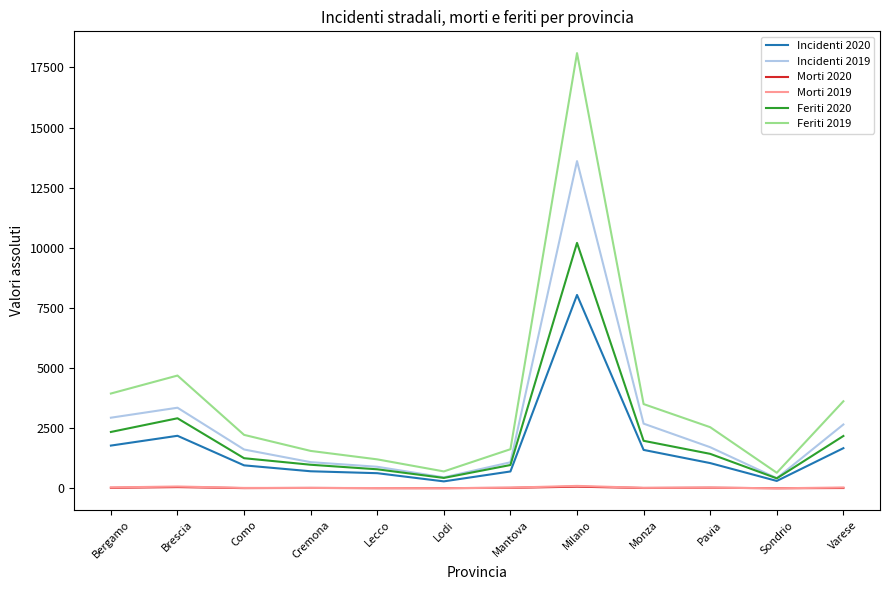

At which category is the sum across all series the highest?

Milano